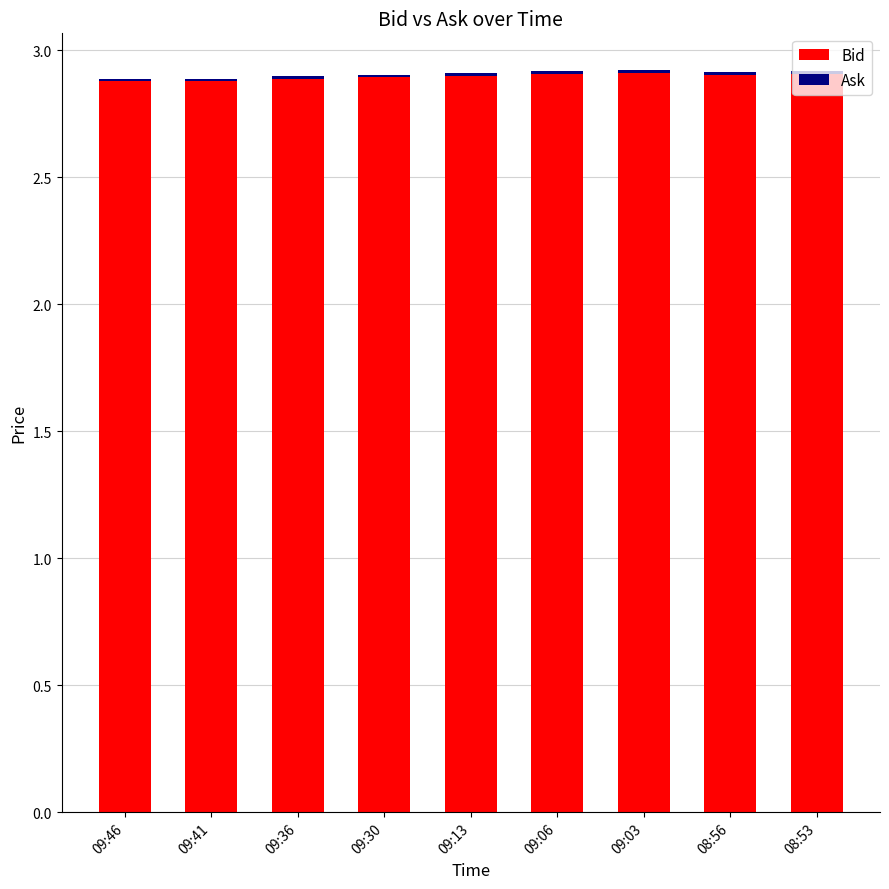

What is the lowest value of the Bid series?

2.9